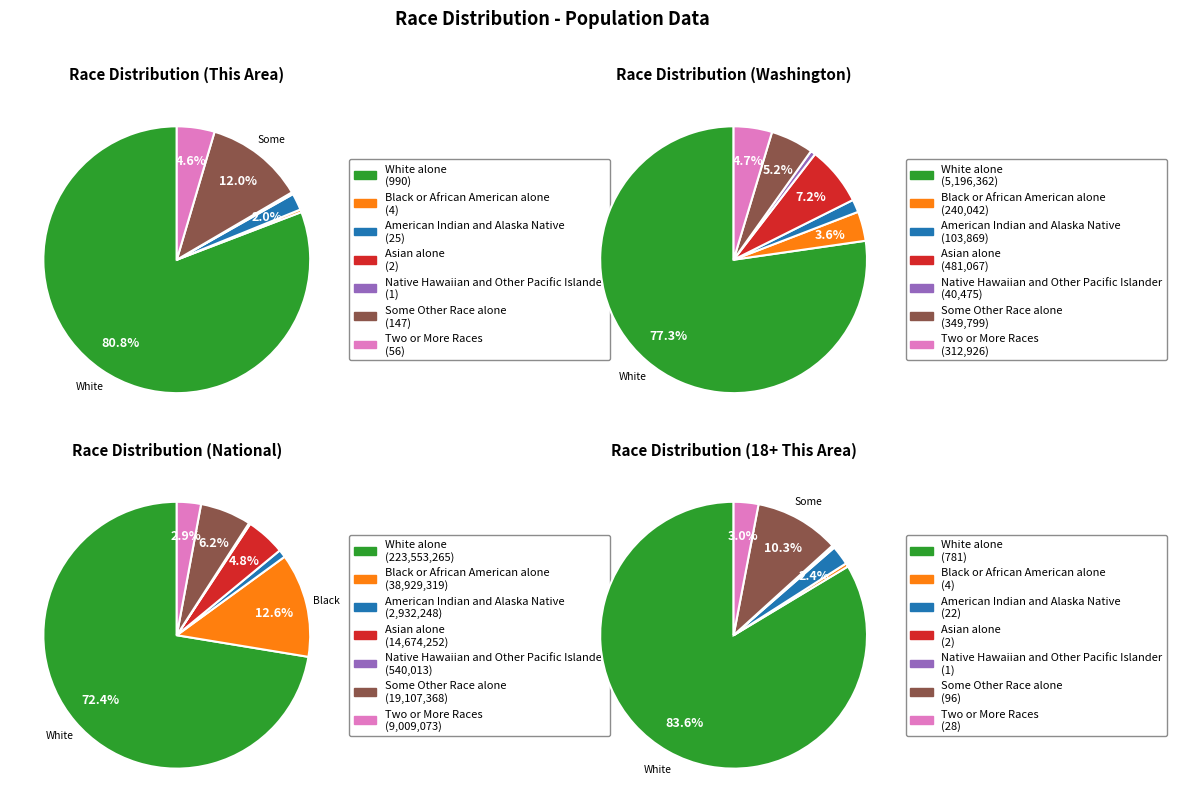

Does any single category account for the majority?

Yes